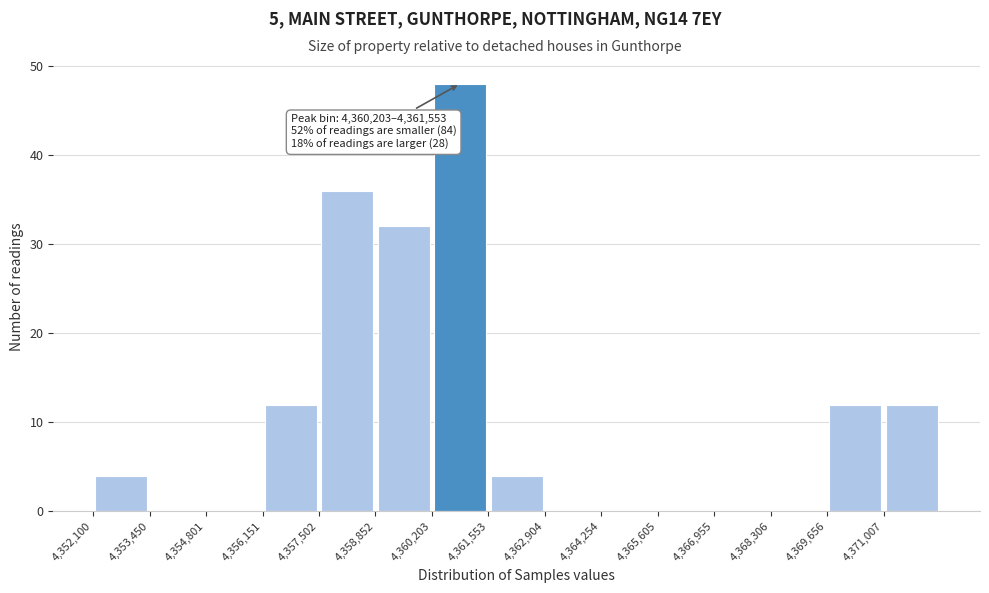

Over which range of the x-axis is the bar tallest?

4360200 to 4361600